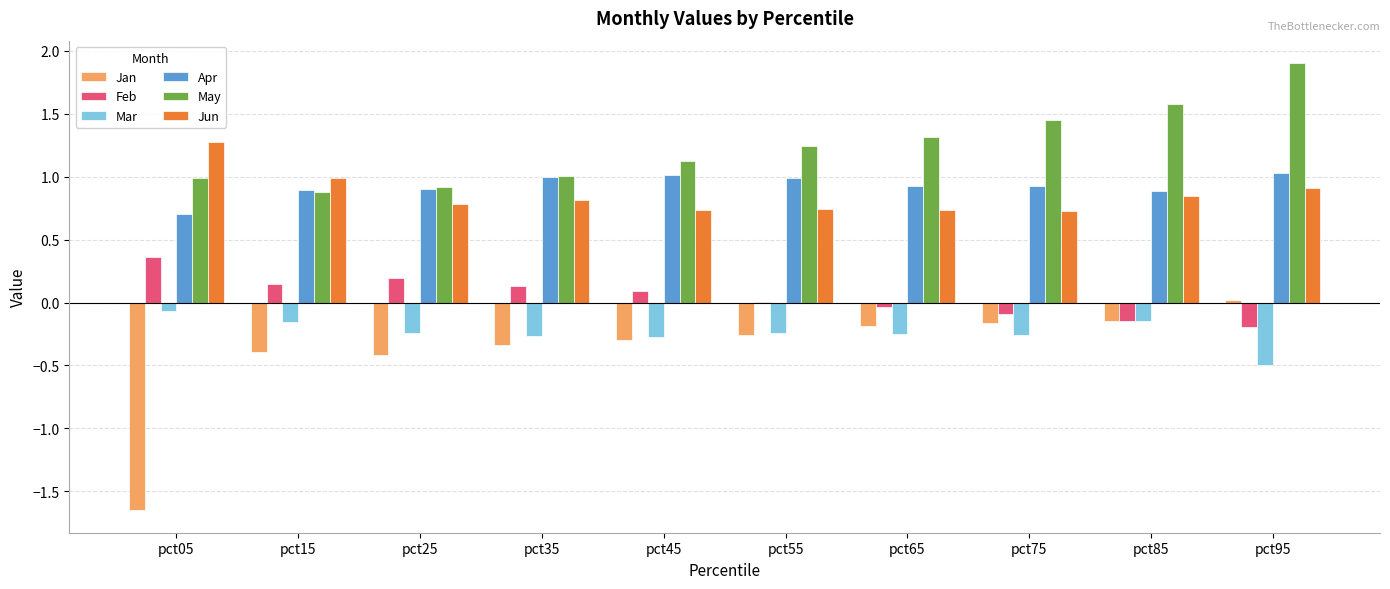

Read the Jun value at pct95.

0.9